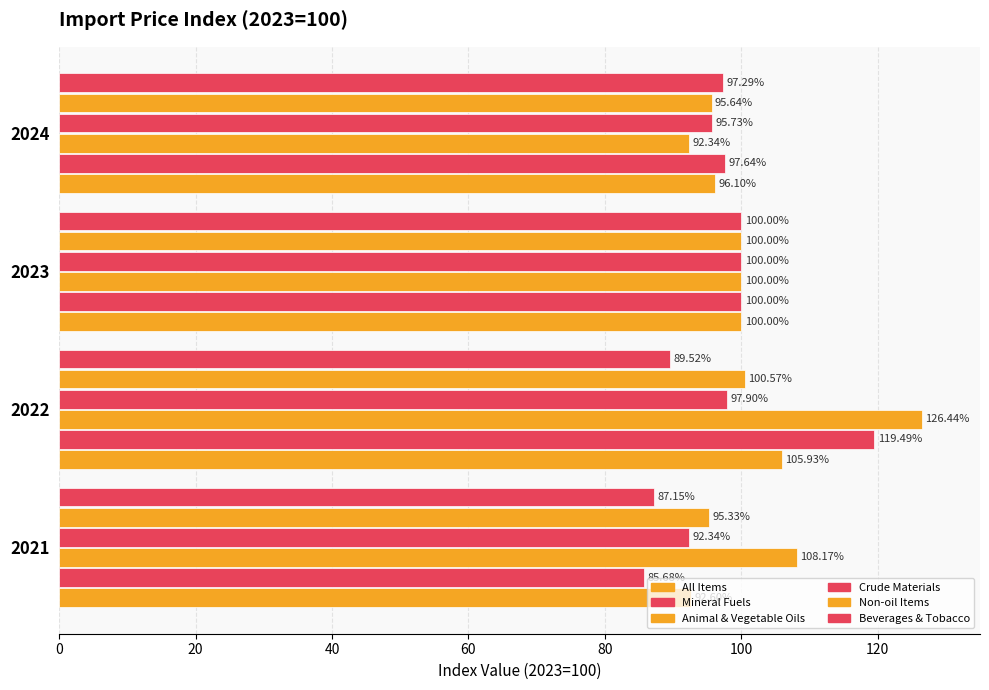

How many distinct data groups are displayed?

6